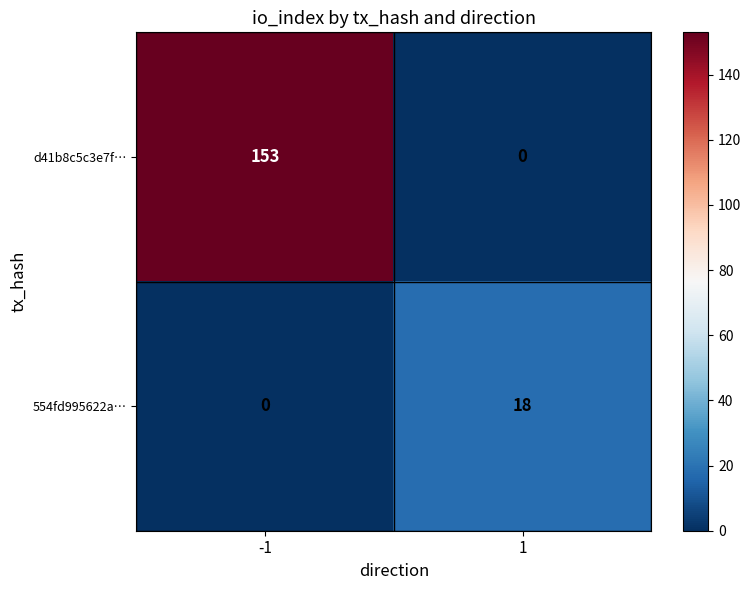

The d41b8c5c3e7f… series shows 87 at -1. True or false?

False